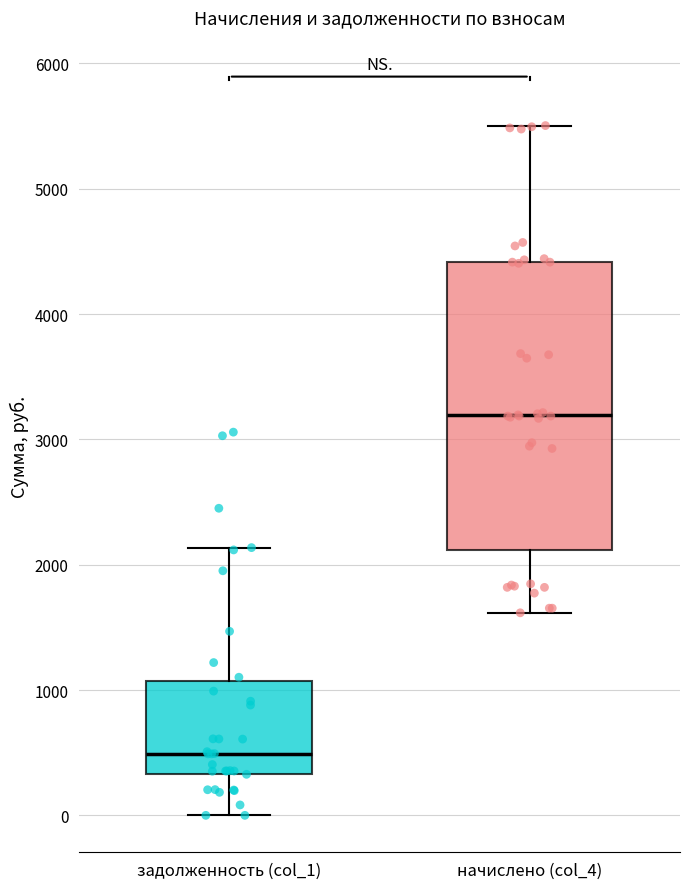

Reading left to right, transcribe this box plot: for each box, give where its median line is, the range the box spans, and where its two whiskers end, as read against the y-axis. The values are not printed on the chart, so give them approximately, as read against the axis.

задолженность (col_1): median 500, box 300 to 1100, whiskers 0 to 2100
начислено (col_4): median 3200, box 2100 to 4400, whiskers 1600 to 5500